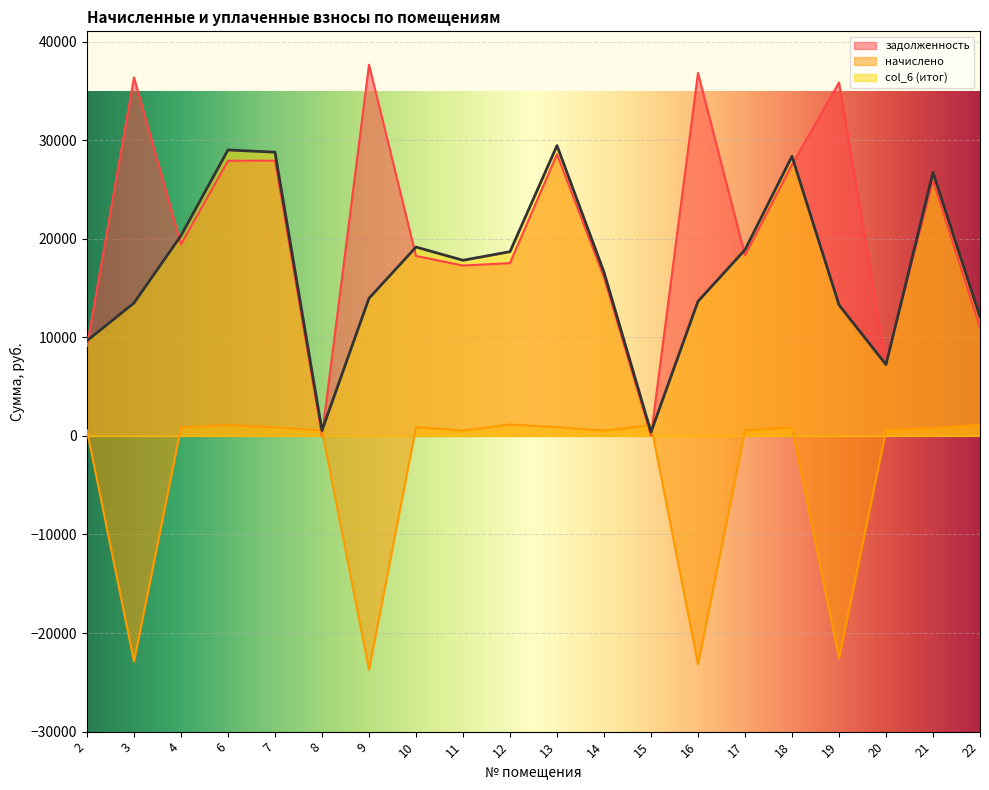

What is the sum of the col_6 (итог) values at 22 and 14?

28694.8